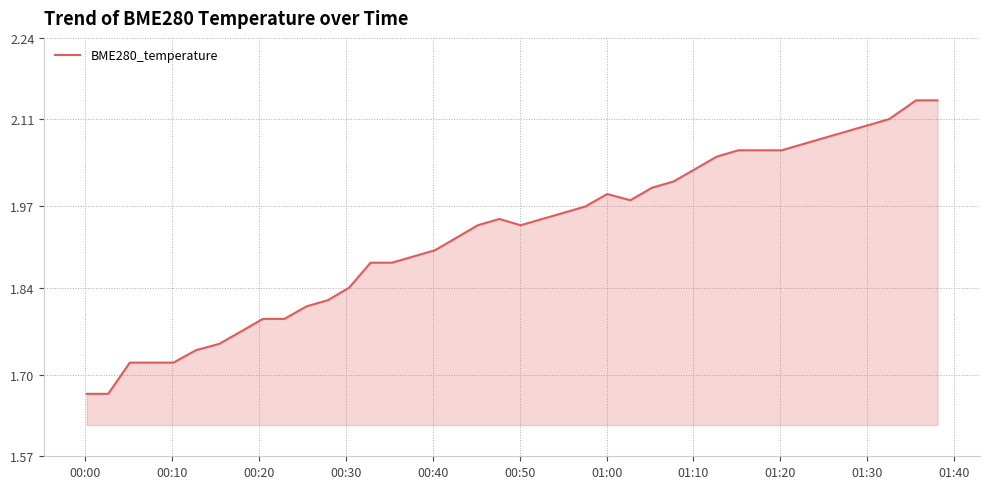

What is the difference between the maximum and minimum values?

0.5